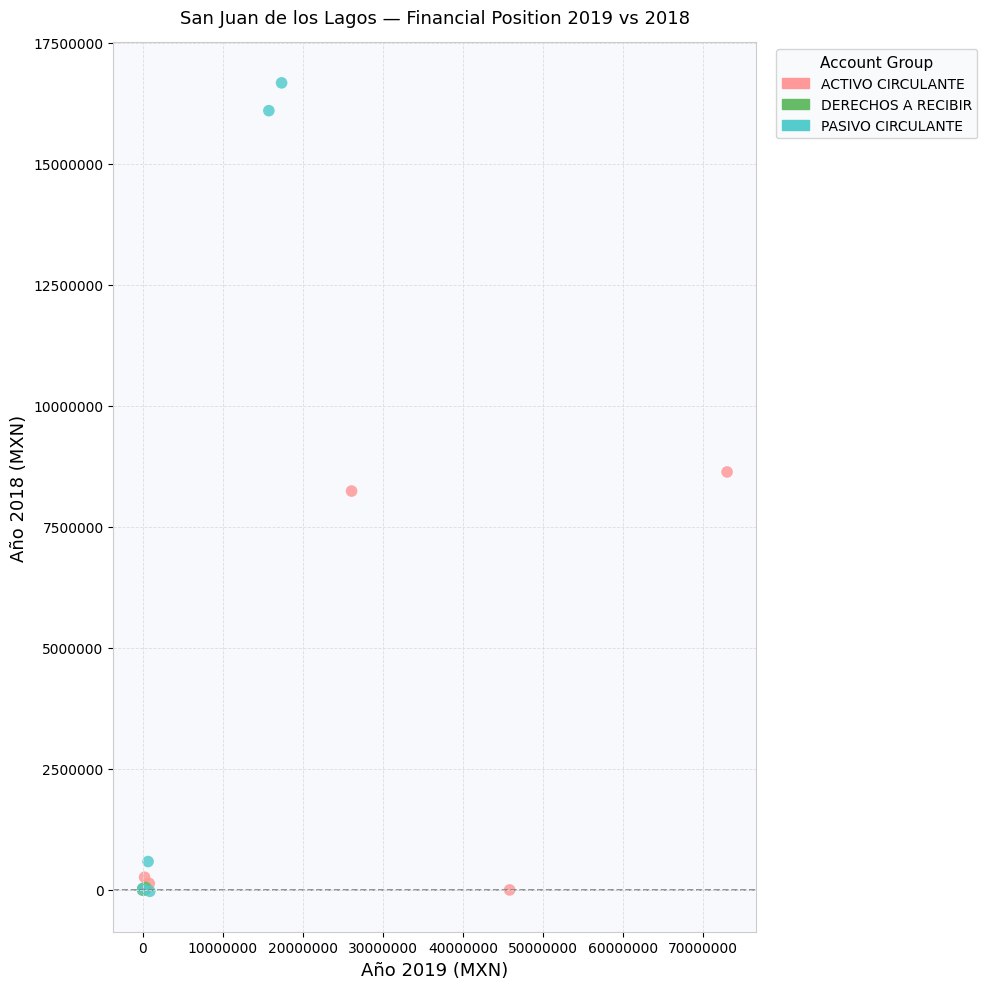

Which series has the widest spread of Y values?

PASIVO CIRCULANTE